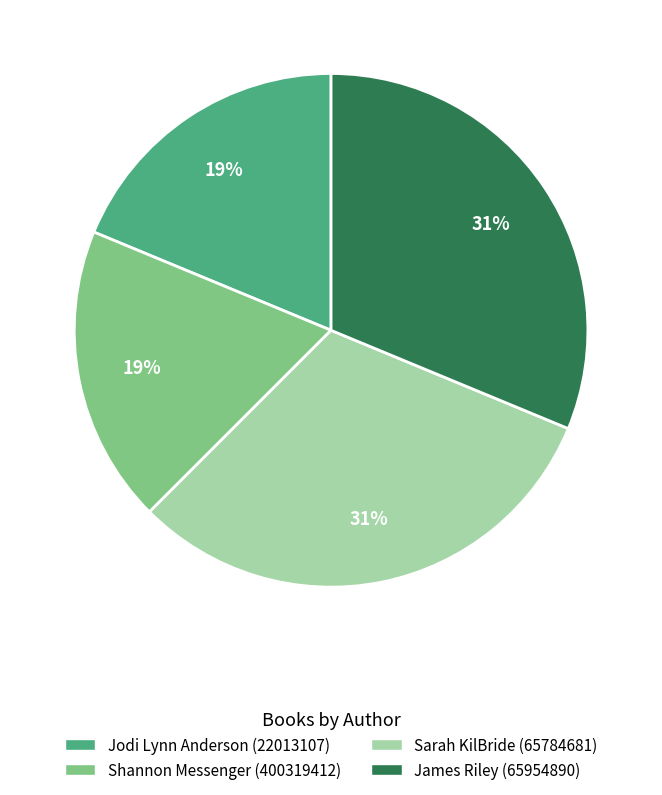

Between Shannon Messenger (400319412) and Sarah KilBride (65784681), which is larger?

Sarah KilBride (65784681)